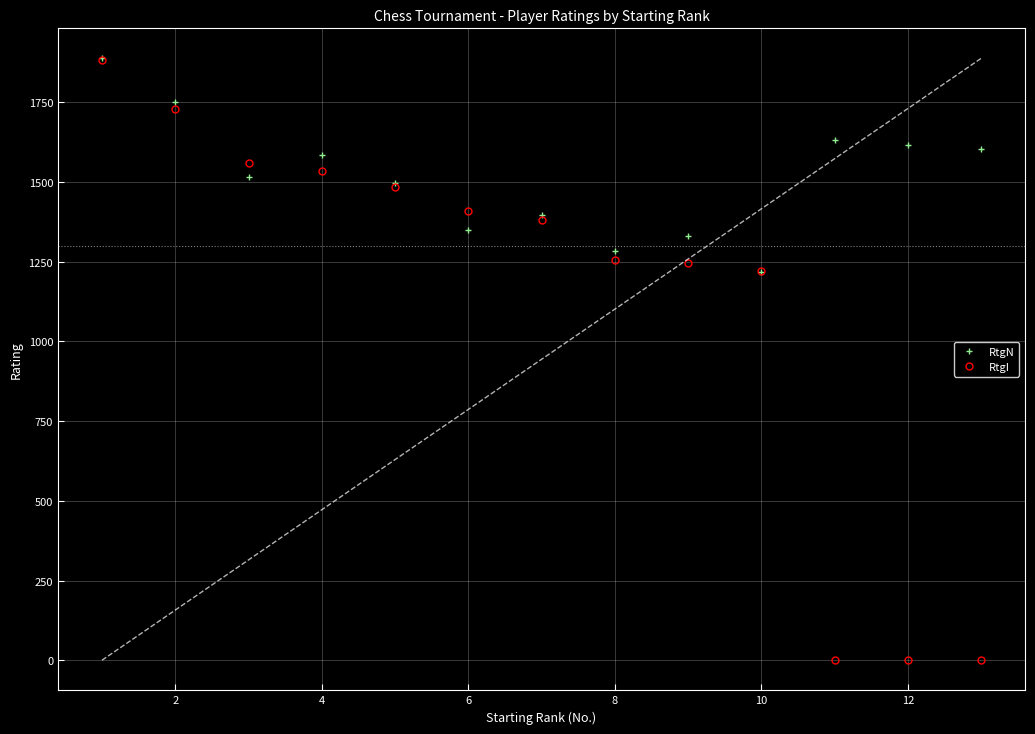

Which series has the largest range (max minus min)?

RtgI